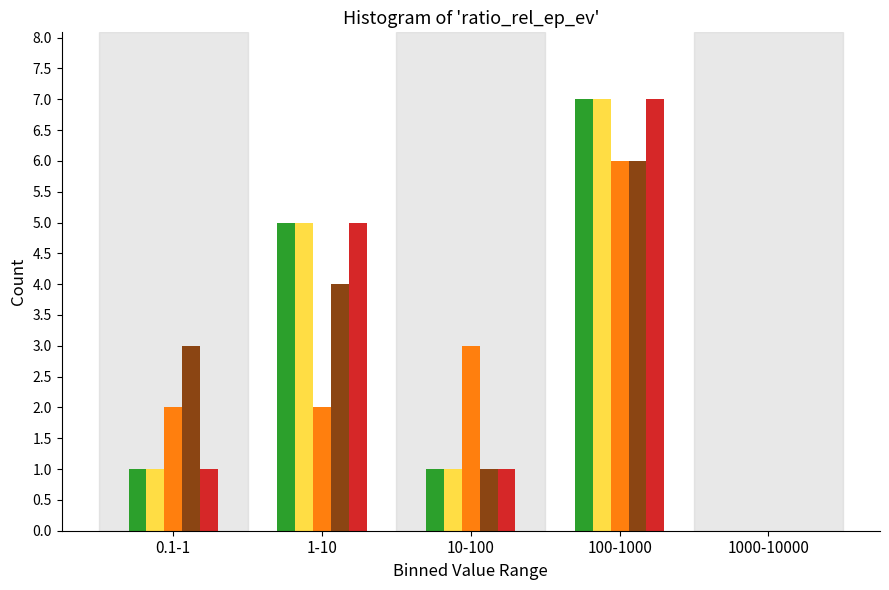

What is the maximum value shown in the chart?

7